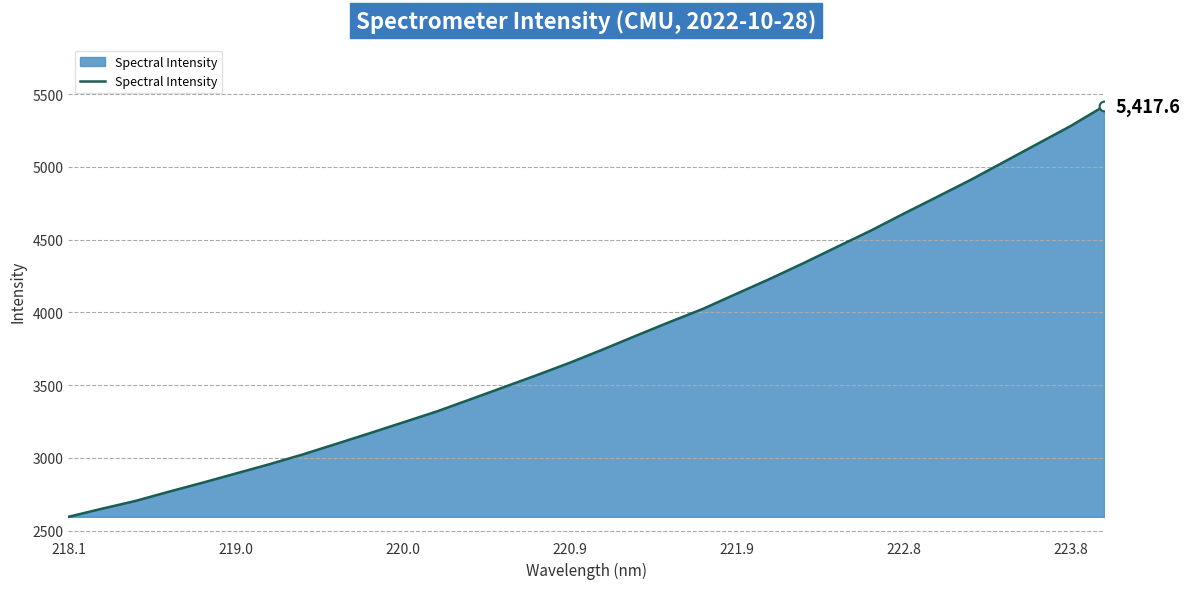

What is the difference between the maximum and minimum values?

2823.6